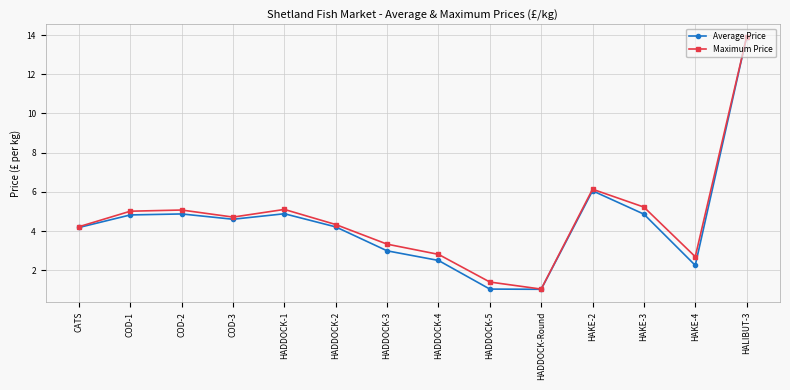

Which series has the largest range (max minus min)?

Average Price